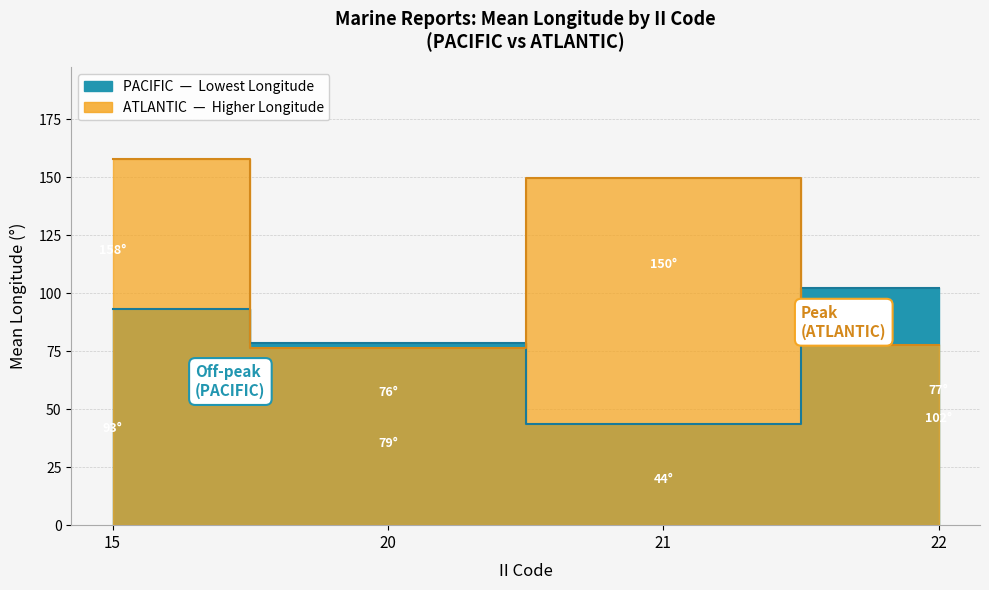

What is the approximate value of ATLANTIC at 20?

76.3